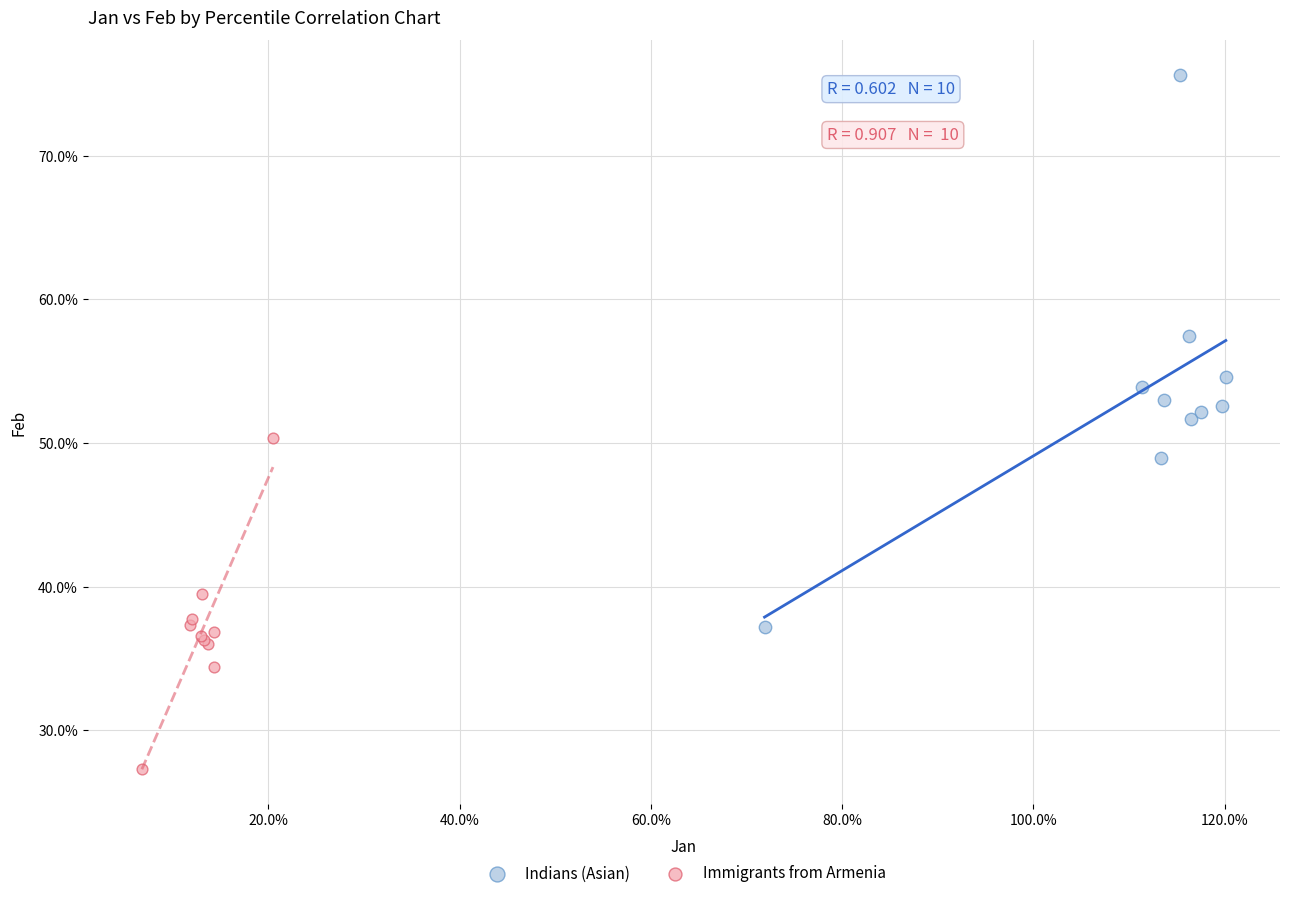

Which series reaches the minimum Y coordinate?

Immigrants from Armenia